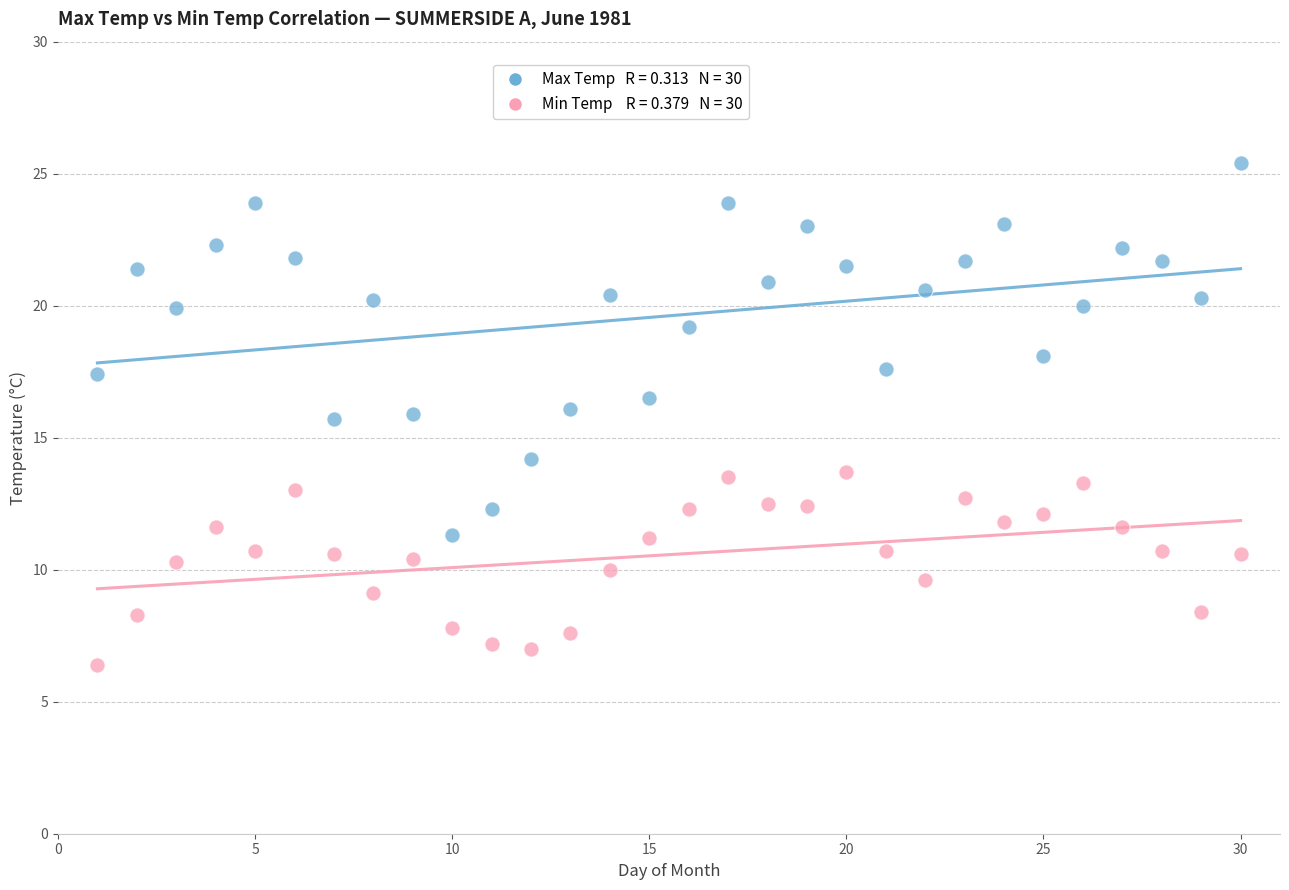

Across all data points, what is the range of X values (max minus min)?

29.0